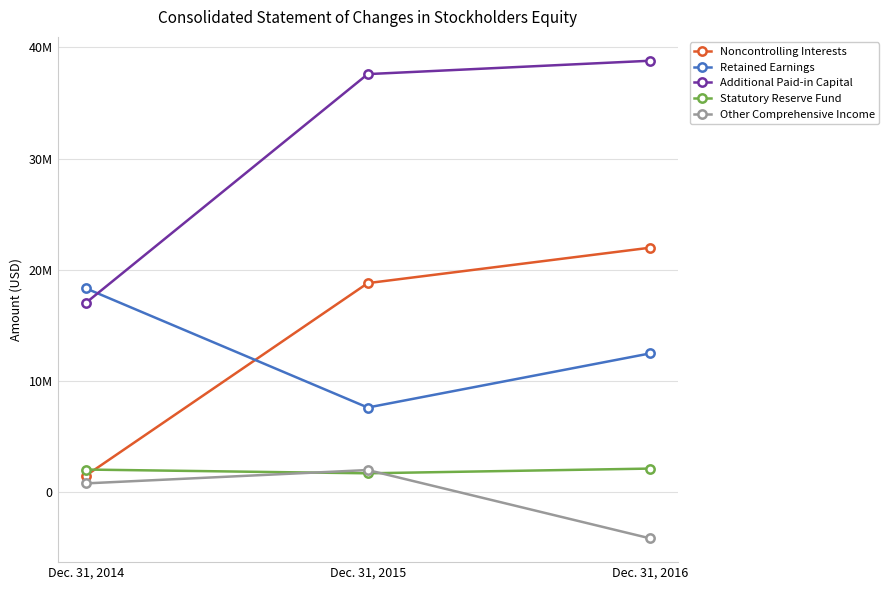

How many Other Comprehensive Income values are between -4145398 and 1989695?

3